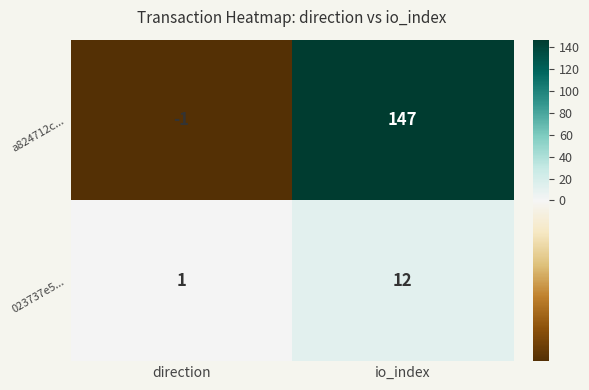

Which category has the lowest value across all series?

direction